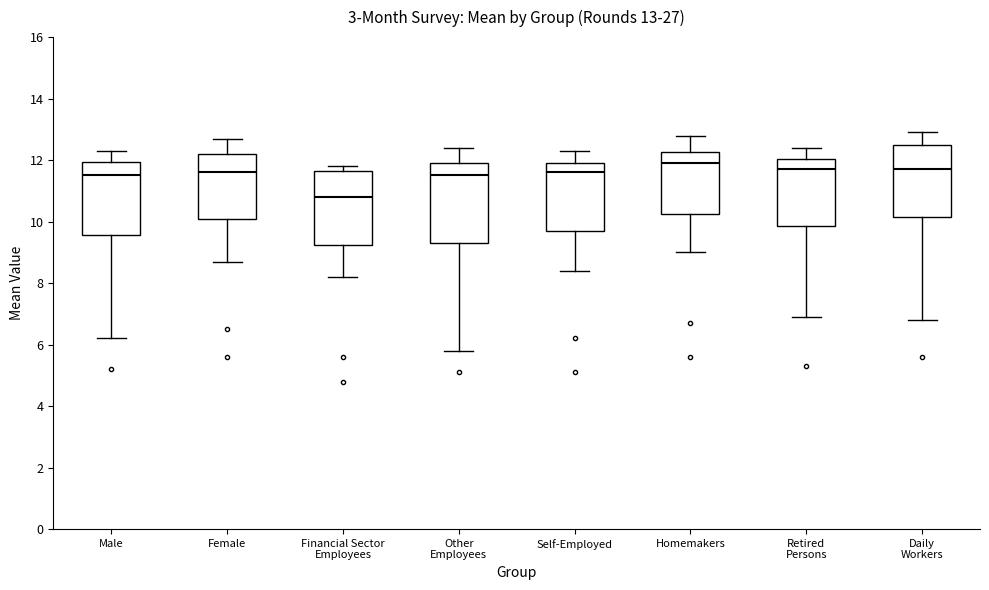

Which box's median line is the lowest?

Financial Sector Employees